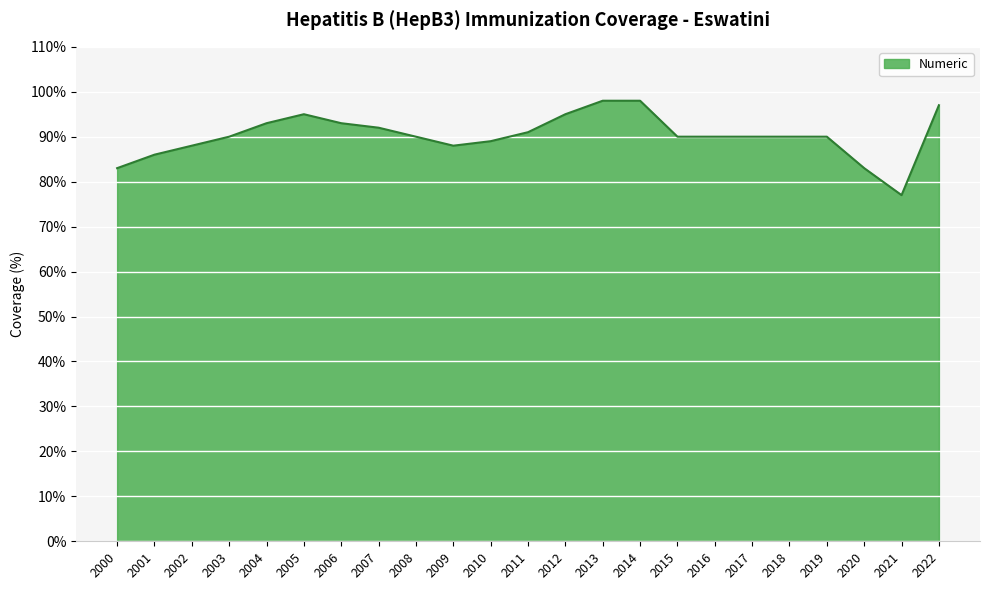

At which category does the chart reach its minimum across all series?

2021